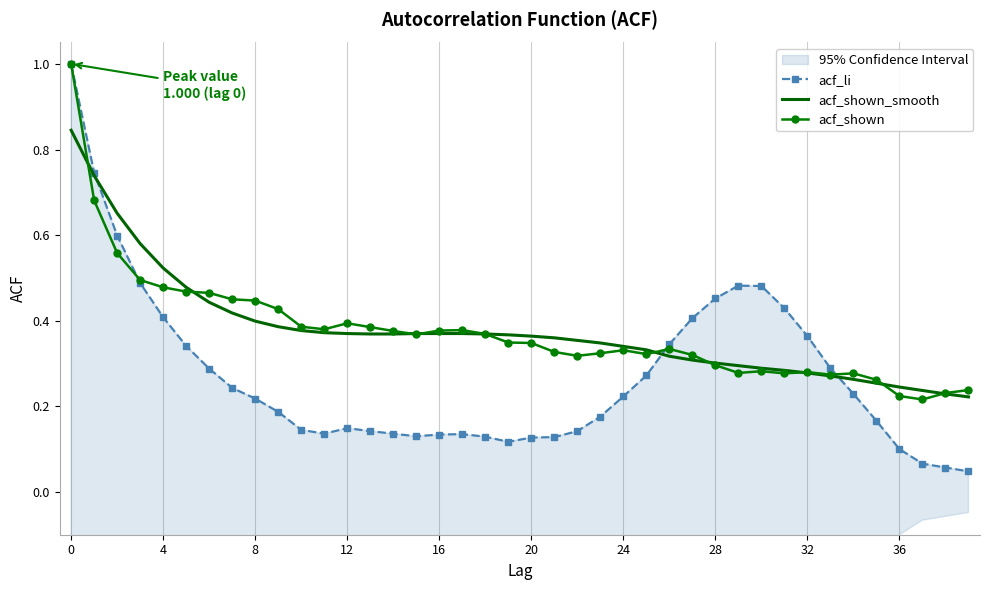

At which label does acf_shown reach its minimum?

37